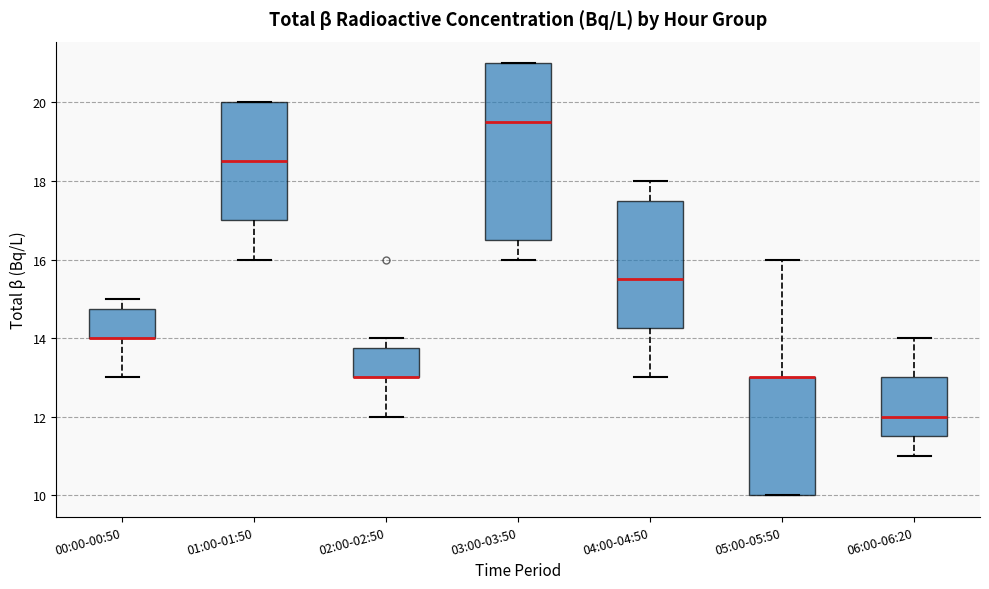

Comparing the boxes themselves (not the whiskers), which one is the tallest?

03:00-03:50